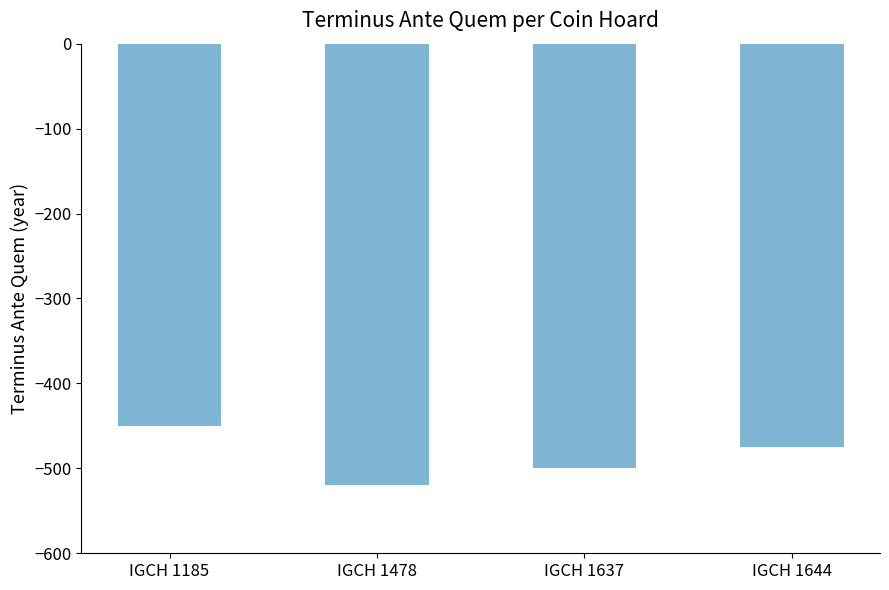

How many categories are shown in the chart?

4